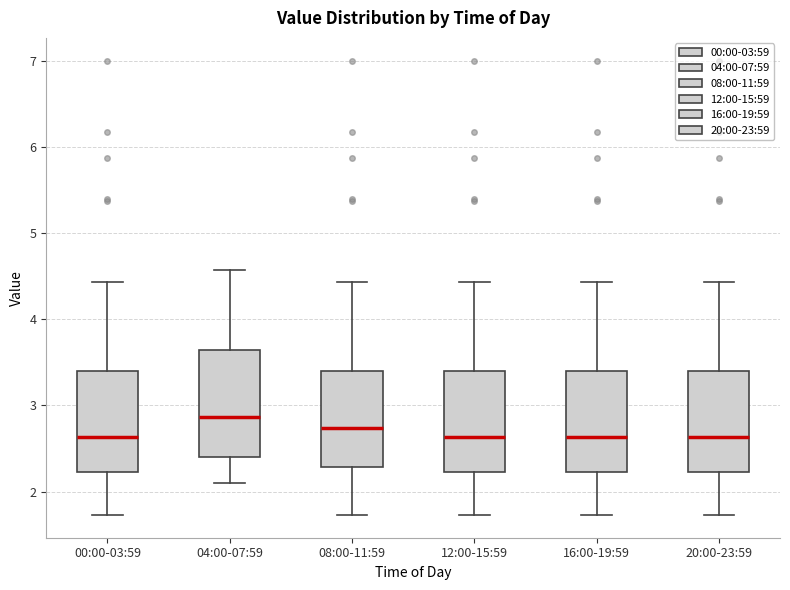

Where does the upper whisker of the box for 00:00-03:59 end on the y-axis? The values are not printed on the chart, so give them approximately, as read against the axis.

4.4